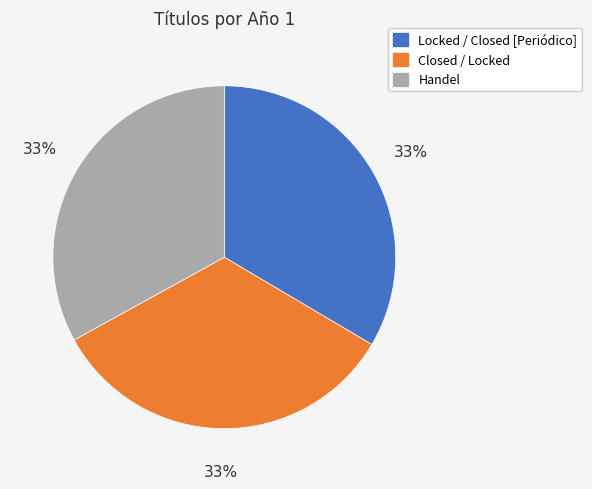

Approximately how many times larger is the value at Locked / Closed [Periódico] compared to Closed / Locked?

1.0